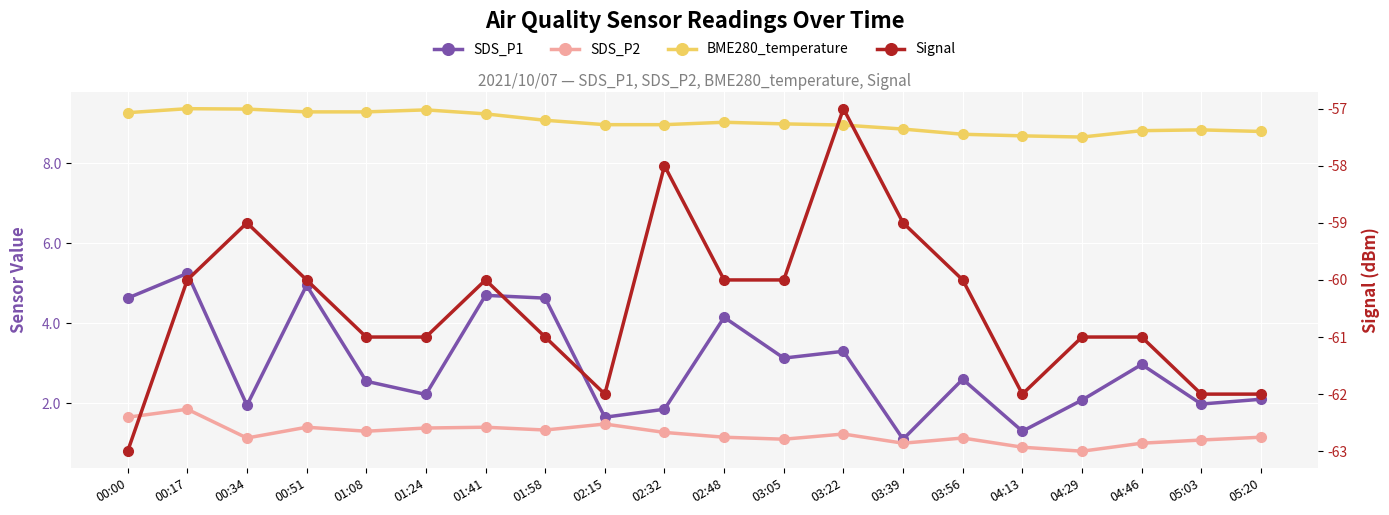

True or false: Signal has a value of -61.0 at 04:29.

True